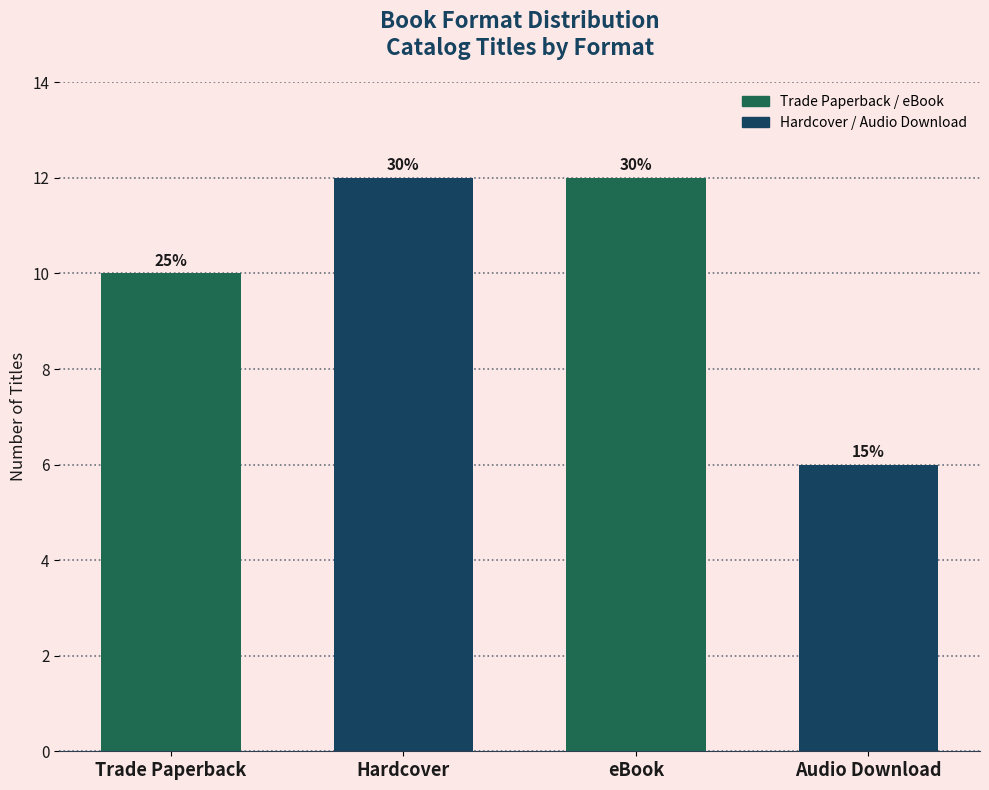

How many bars are there in total?

4